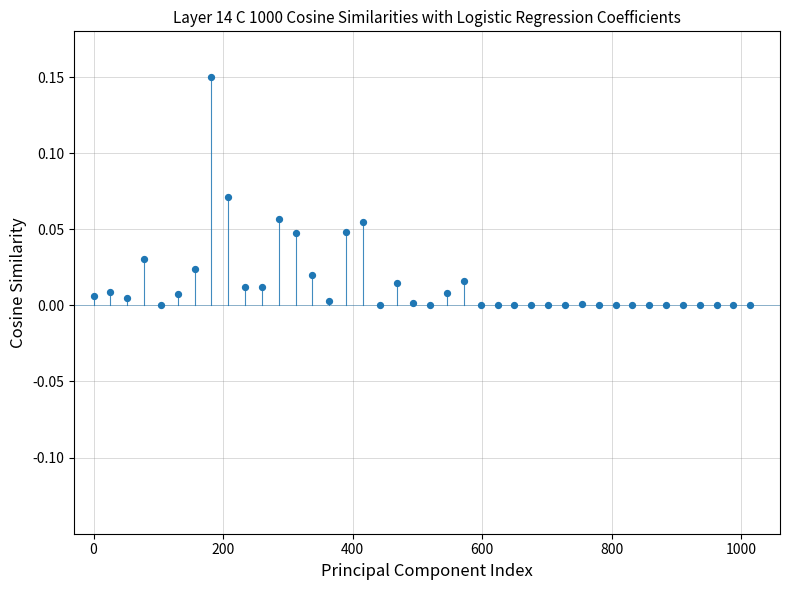

What is the range of X values (max minus min)?

1014.0